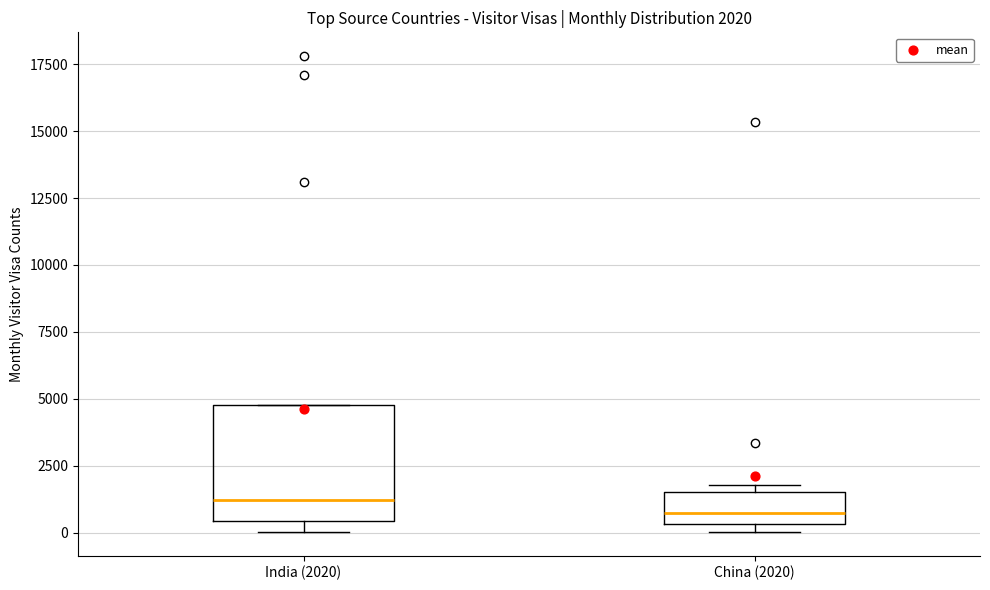

Which box is the tallest, from its lower edge to its upper edge?

India (2020)